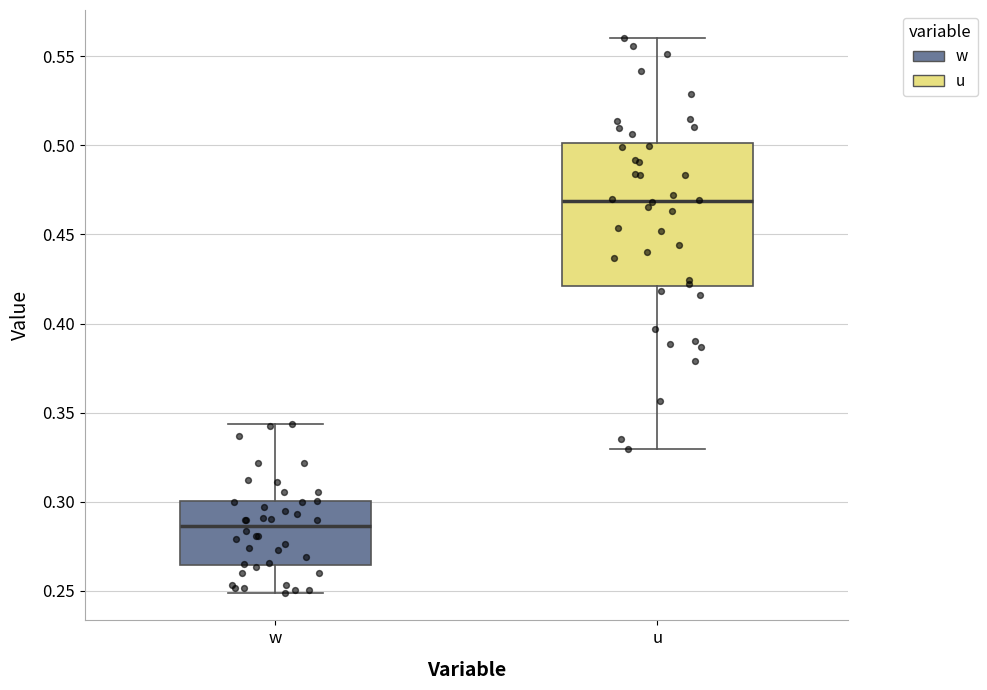

Reading left to right, transcribe this box plot: for each box, give where its median line is, the range the box spans, and where its two whiskers end, as read against the y-axis. The values are not printed on the chart, so give them approximately, as read against the axis.

w: median 0.285, box 0.265 to 0.300, whiskers 0.250 to 0.345
u: median 0.470, box 0.420 to 0.500, whiskers 0.330 to 0.560